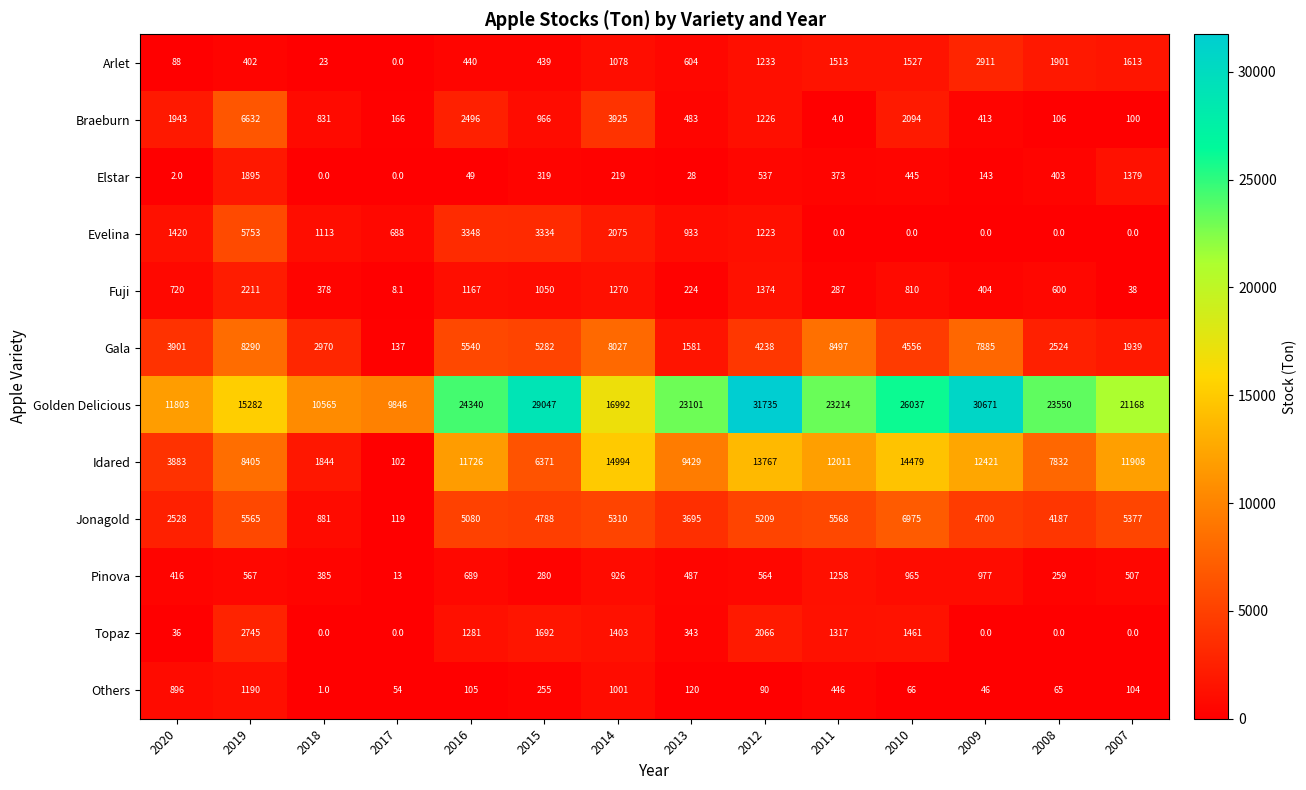

Is it true that Fuji equals 11.3 at 2017?

False